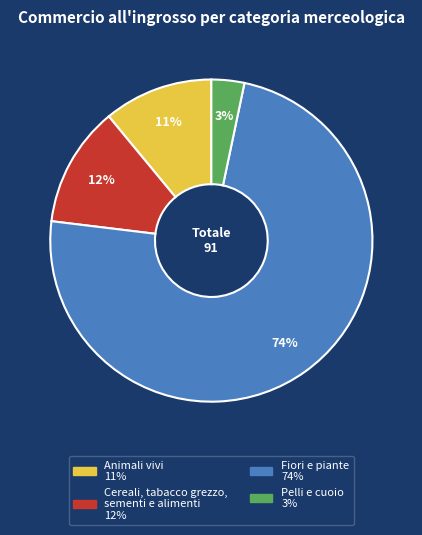

To the nearest percent, what portion does Pelli e cuoio represent?

3%